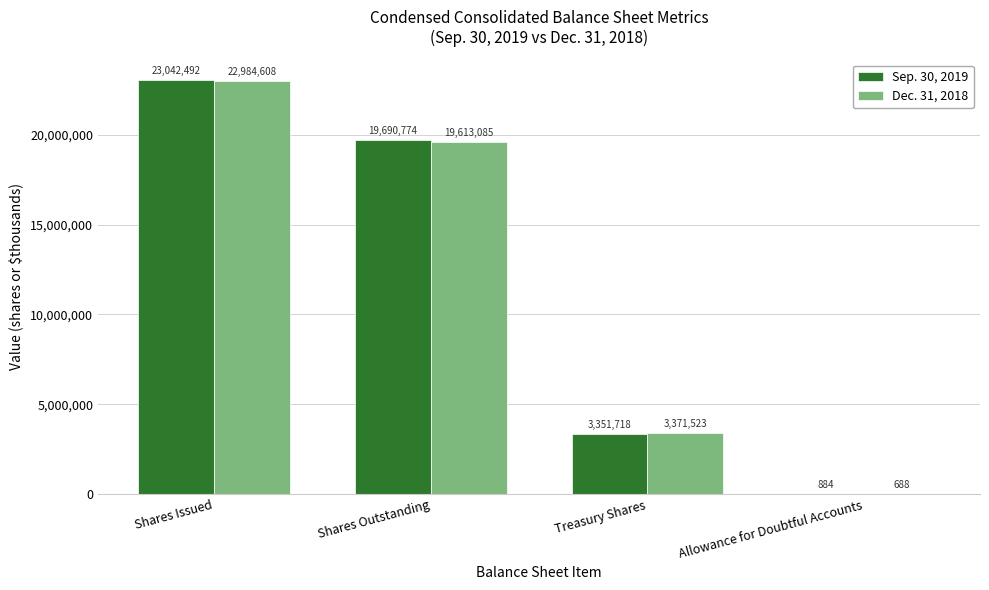

Is it true that Sep. 30, 2019 equals 34005692 at Shares Issued?

False